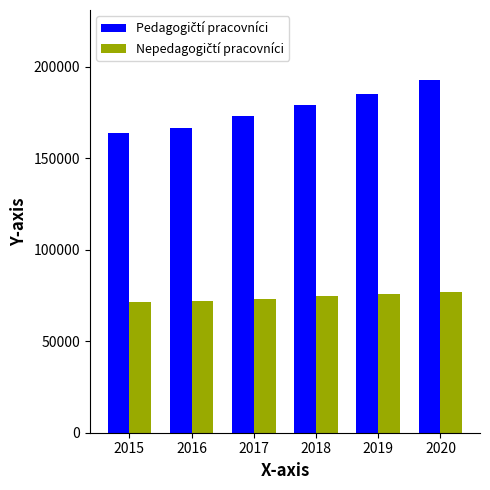

What is the minimum value shown in the chart?

71285.0